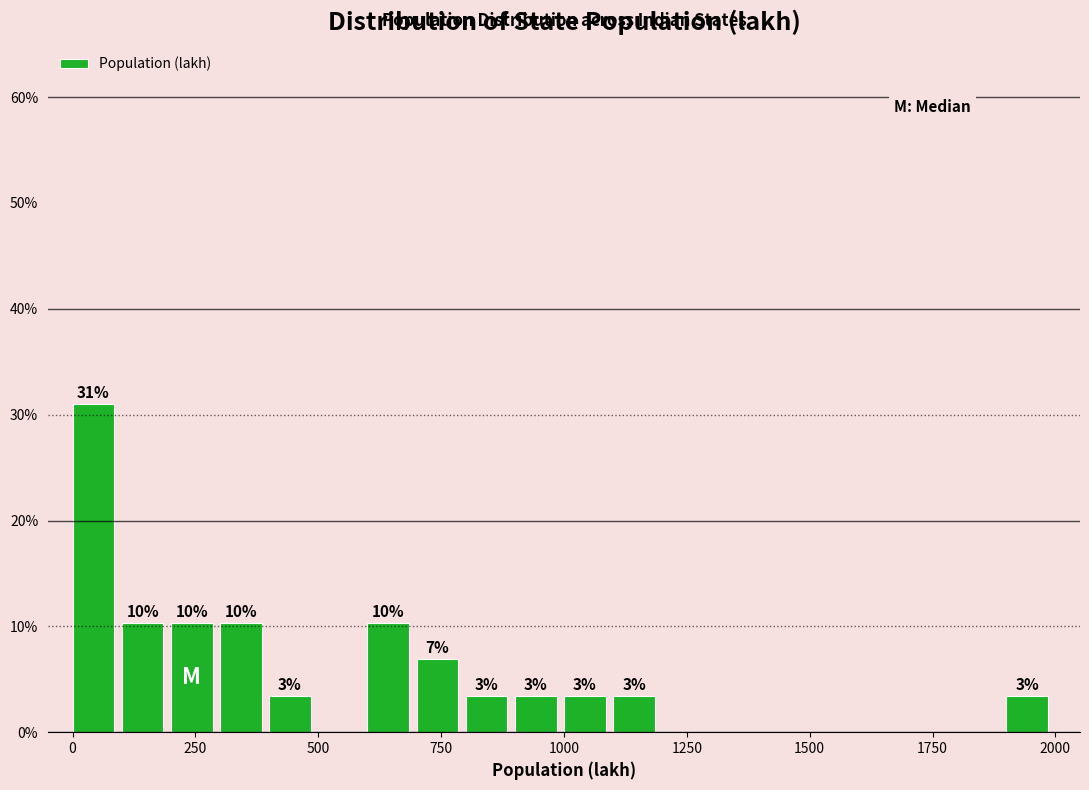

Around what value on the x-axis is the tallest bar? Give the approximate position of its centre, as read against the axis.

50